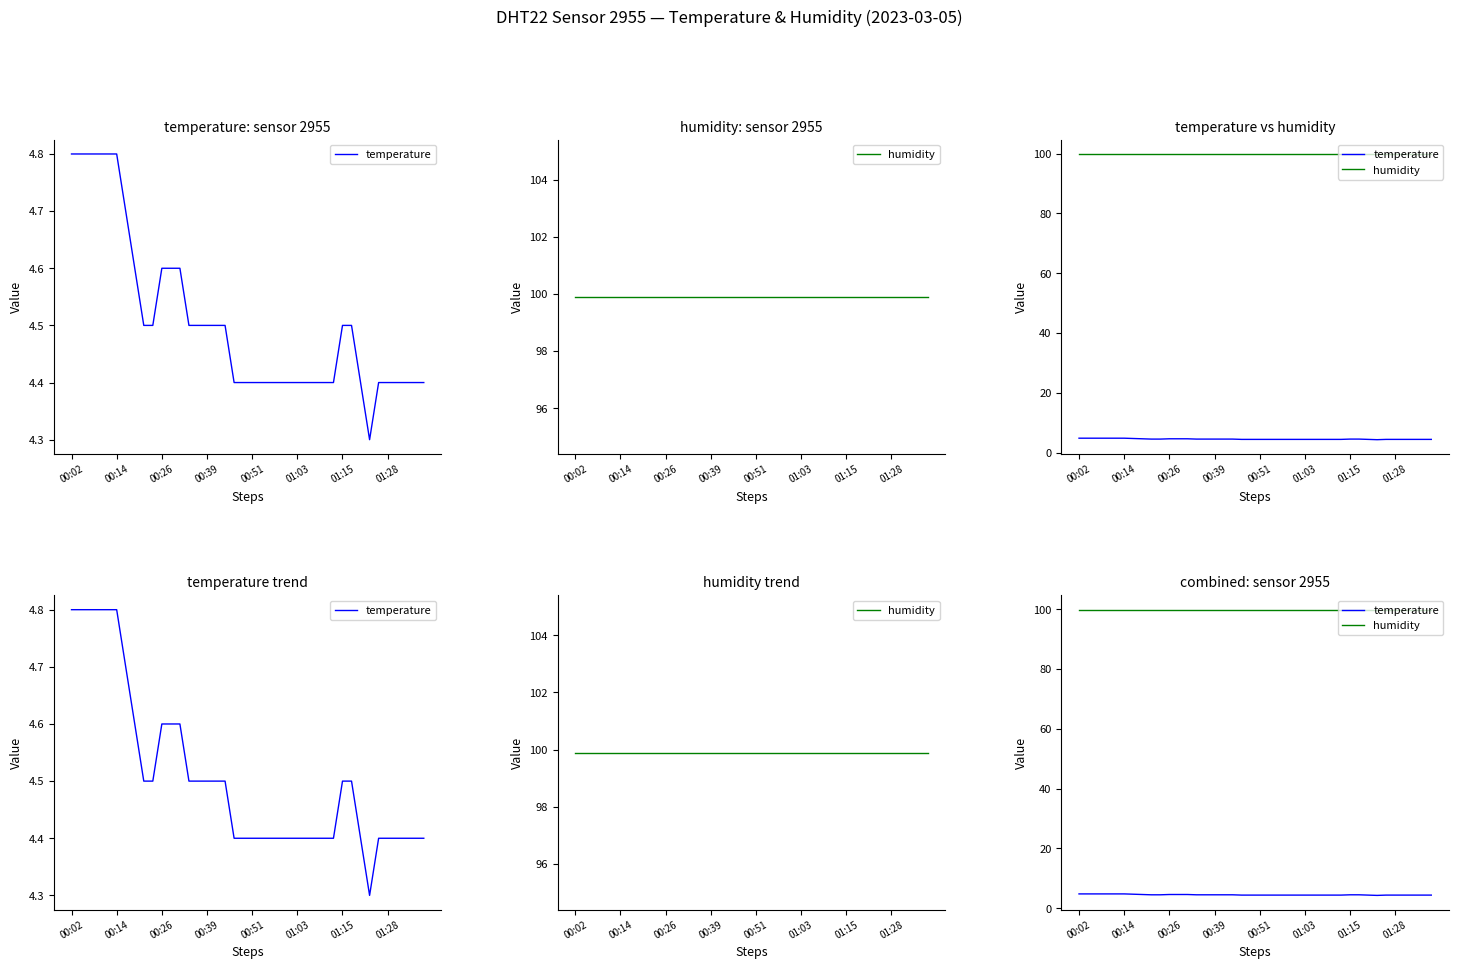

True or false: temperature and humidity intersect in this chart.

False